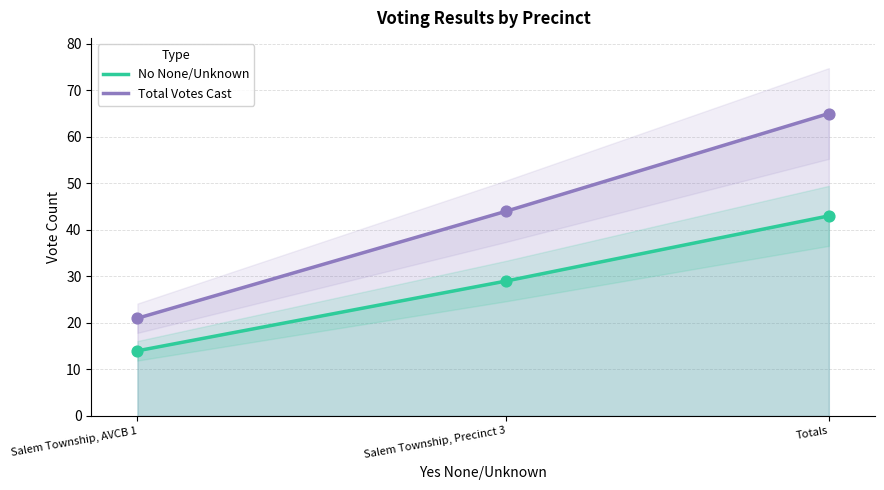

Which series reaches the maximum Y coordinate?

Total Votes Cast